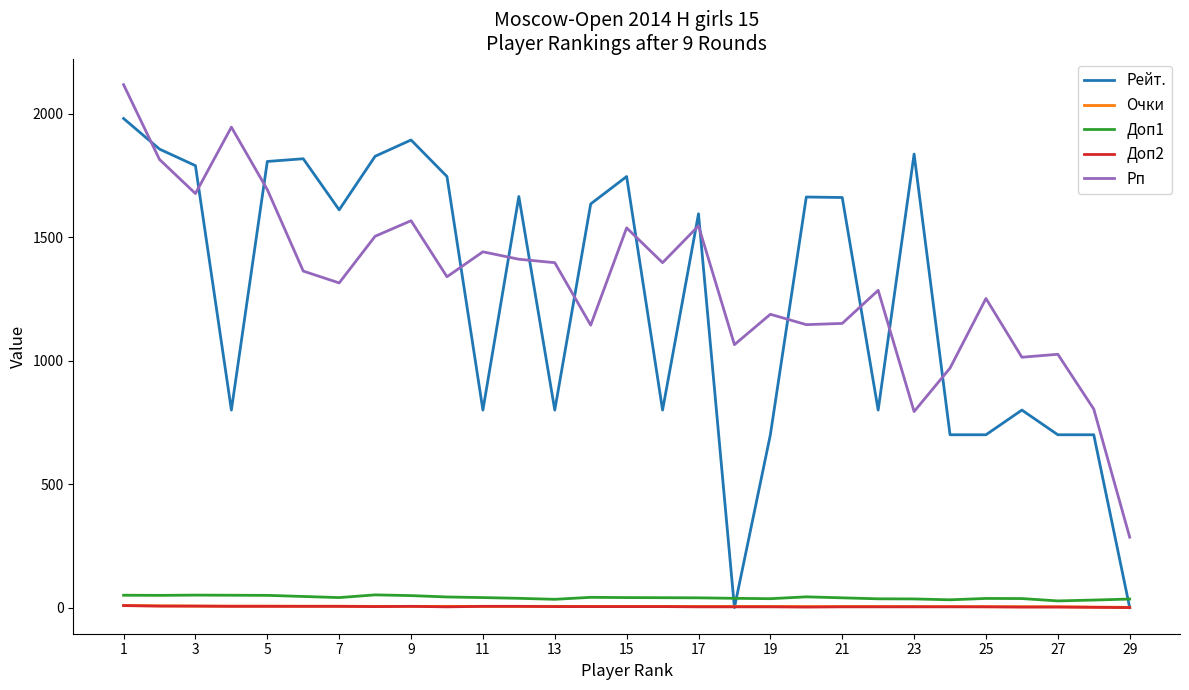

What is the difference between the second highest and second lowest values in the Доп1 series?

20.0